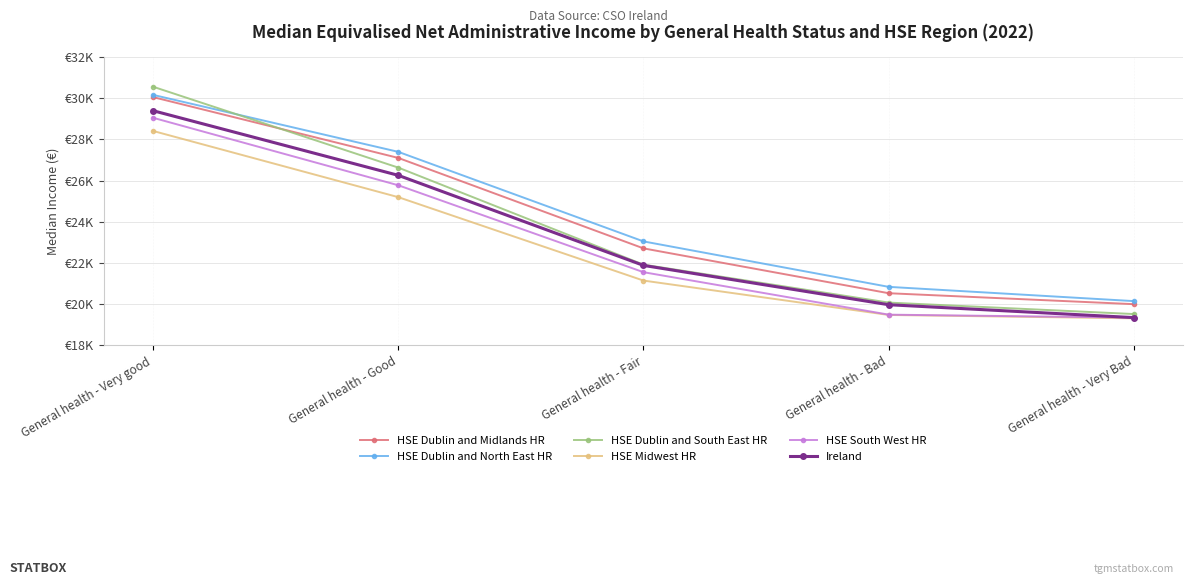

What is the spread (max minus min) of values at General health - Bad?

1364